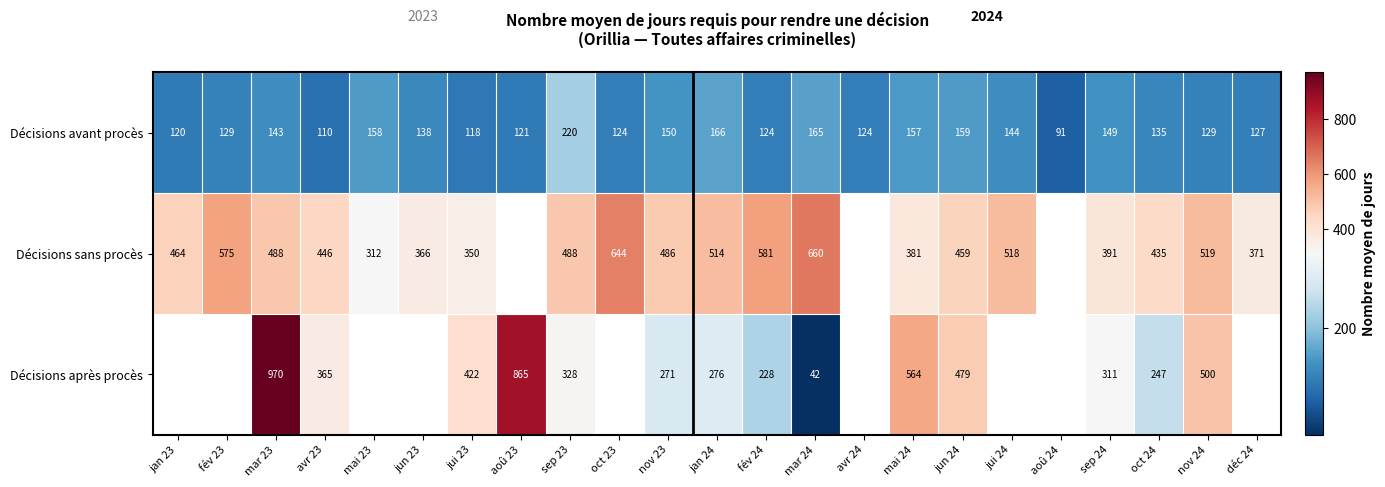

What is the highest value of the Décisions avant procès series?

220